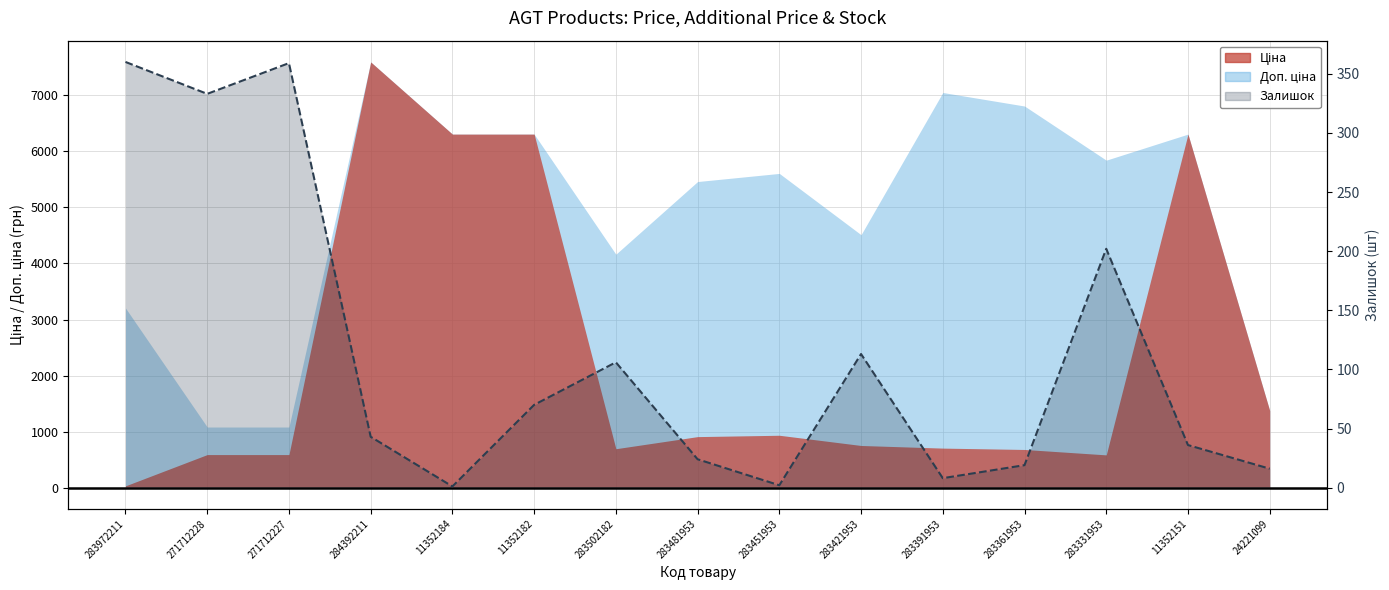

What is the change in value from 271712228 to 271712227?

+26